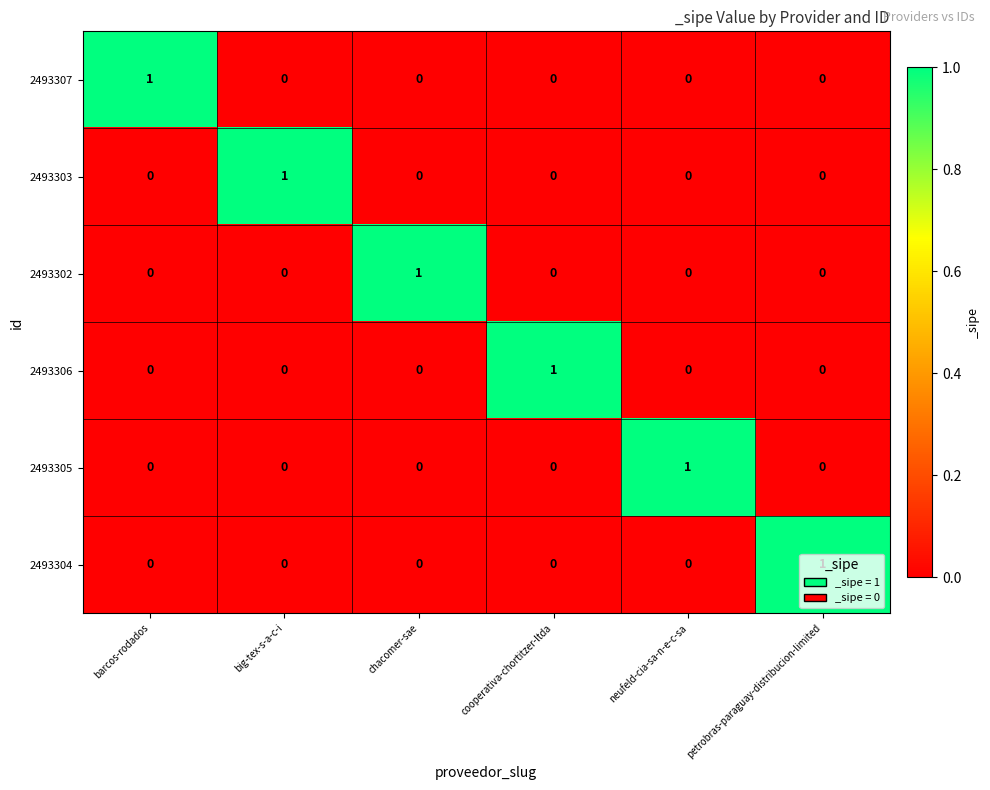

Is the value of 2493303 at neufeld-cia-sa-n-e-c-sa greater than the value of 2493307 at barcos-rodados?

No